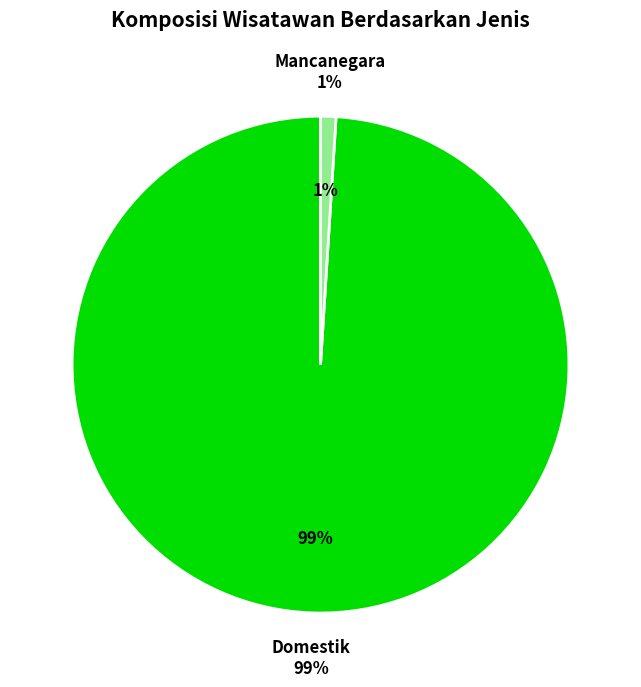

Combined, what portion of the pie is Domestik and Mancanegara?

100.0%